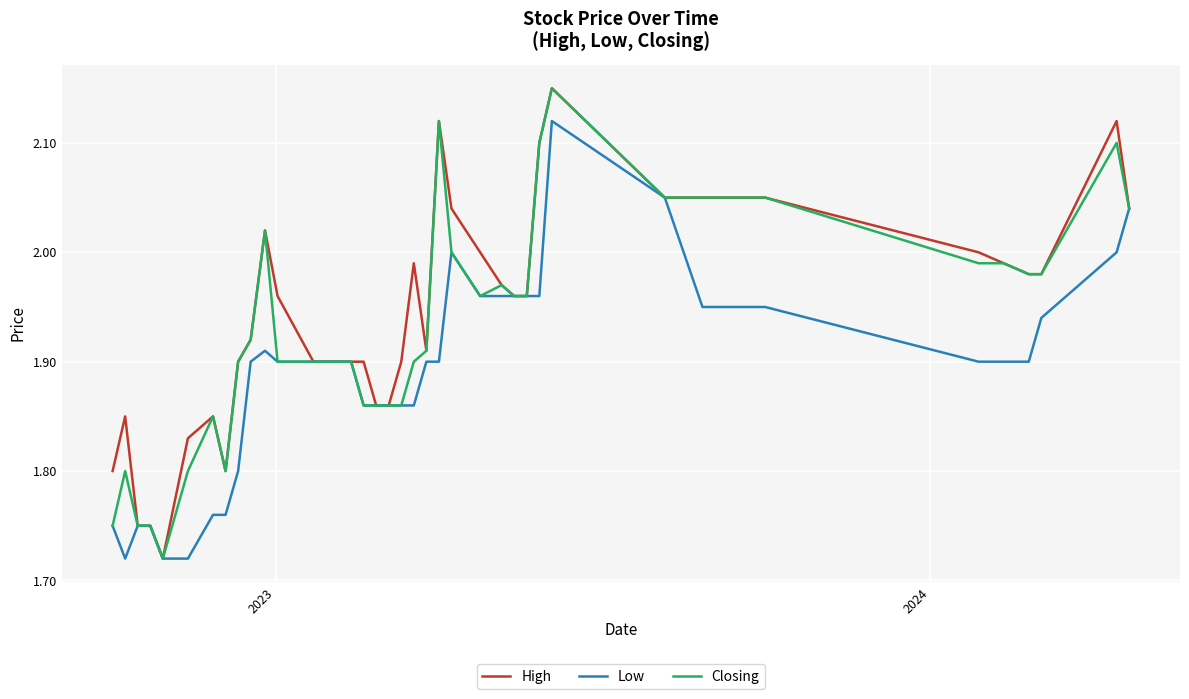

List the series in order of their overall mean, highest first.

High, Closing, Low